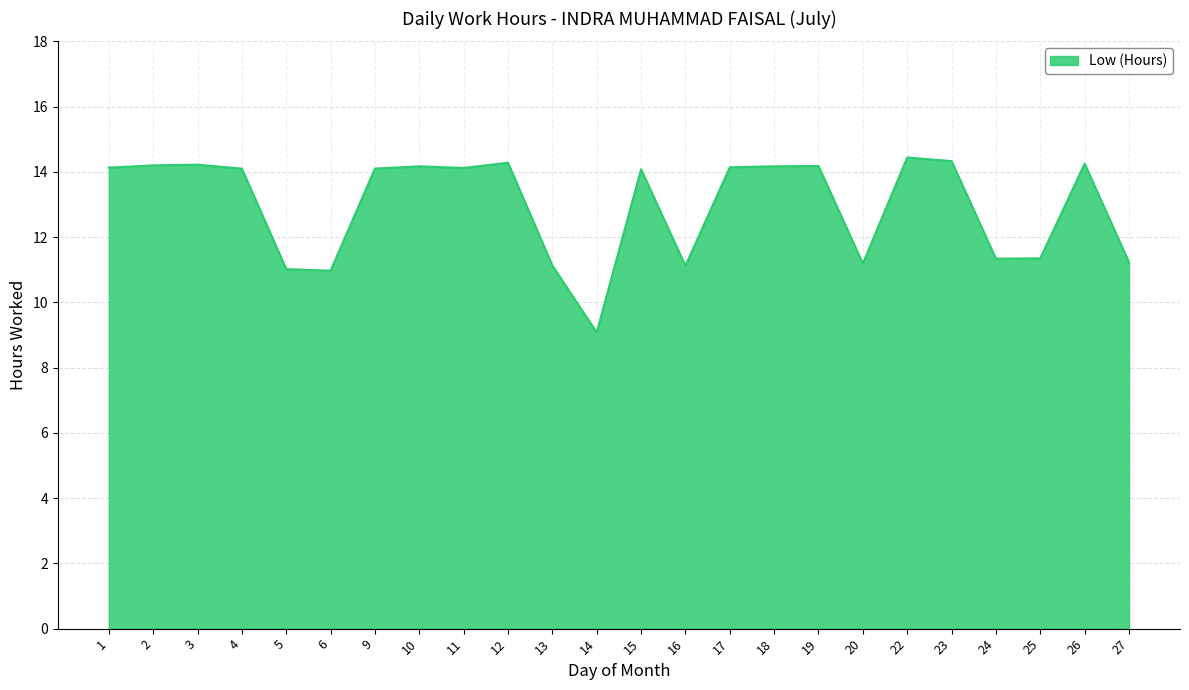

What is the difference between the maximum and minimum values?

5.4